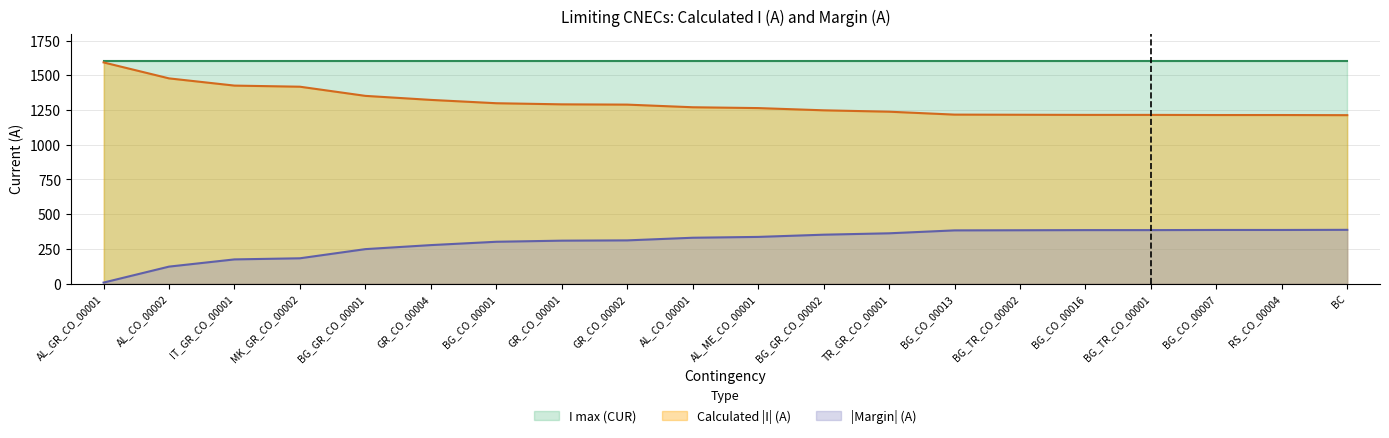

The value at BG_TR_CO_00002 is 384. True or false?

True